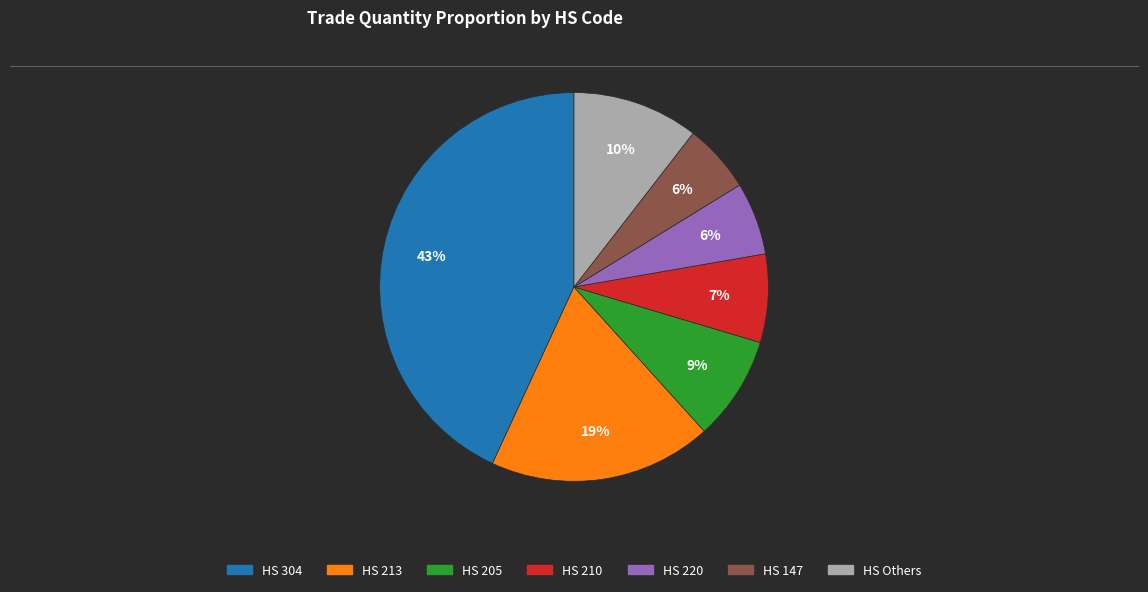

Is there a majority slice in this chart?

No